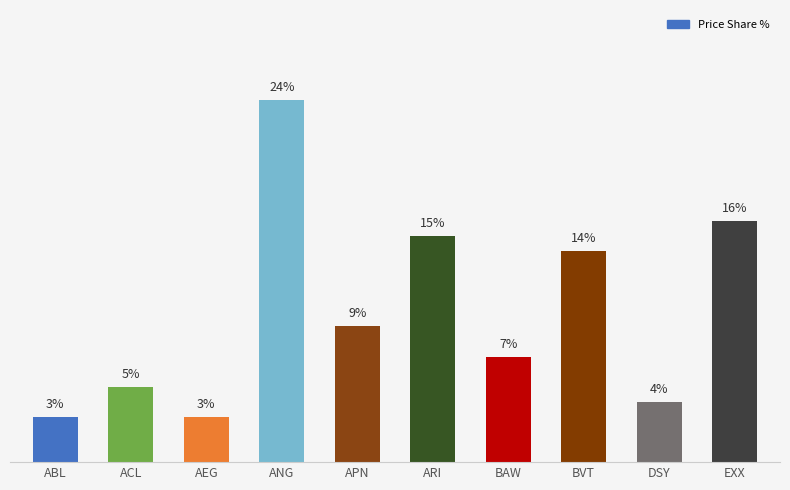

Does the chart contain any negative values?

No